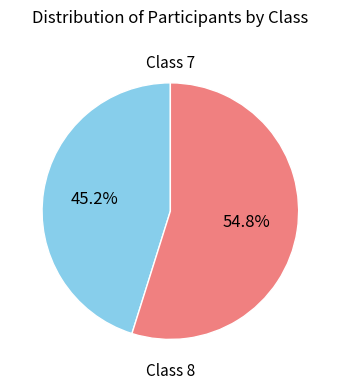

To the nearest percent, what is the average slice percentage?

50%